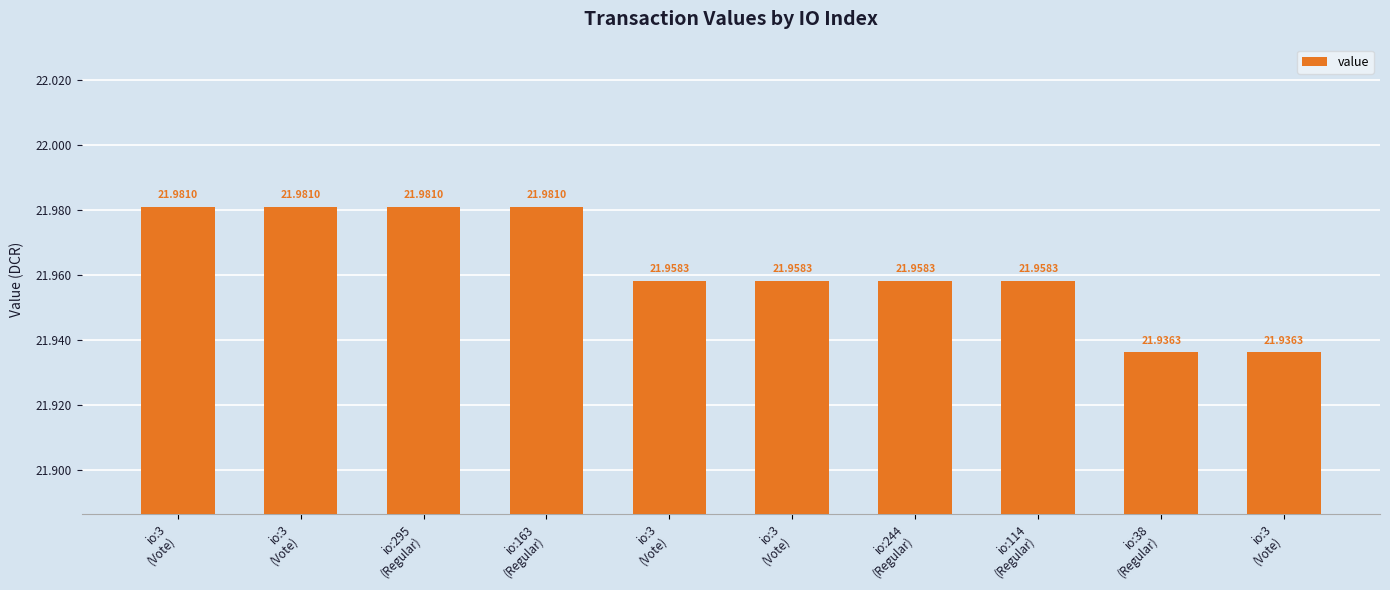

Read the value at io:3
(Vote).

22.0